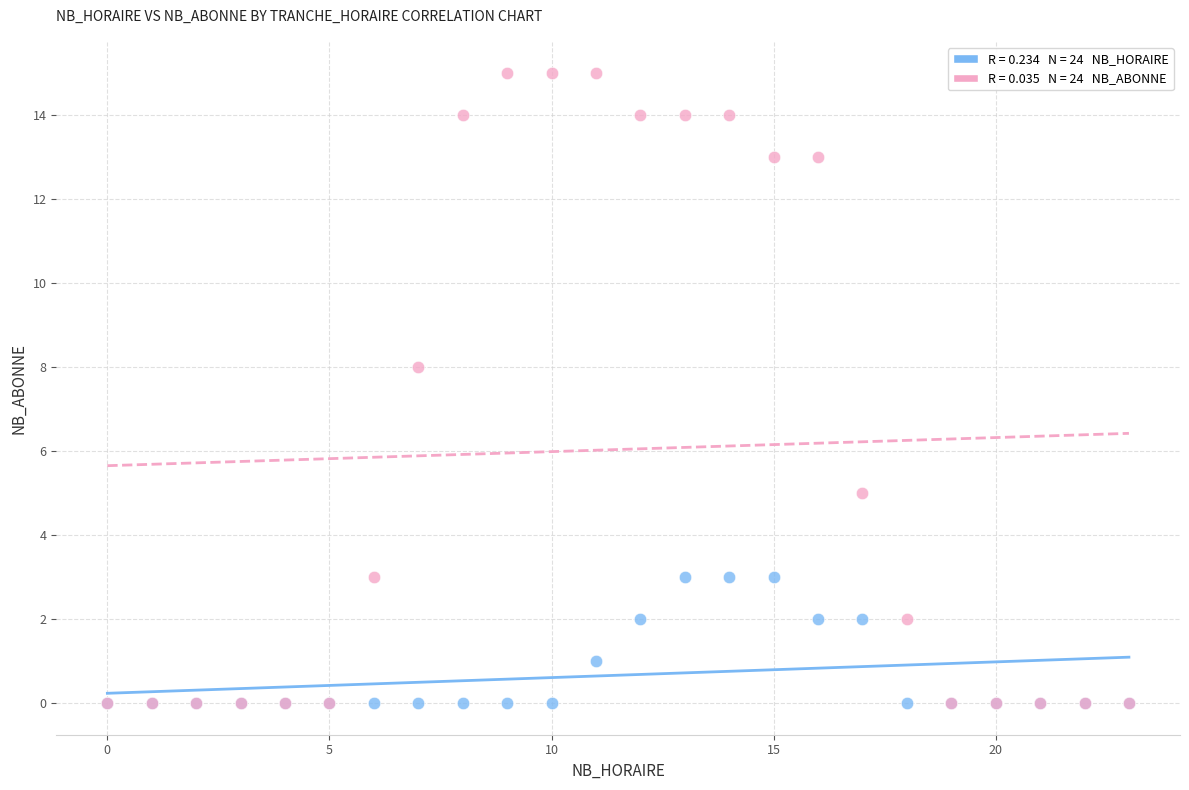

Across all series, what Y value is closest to 7?

8